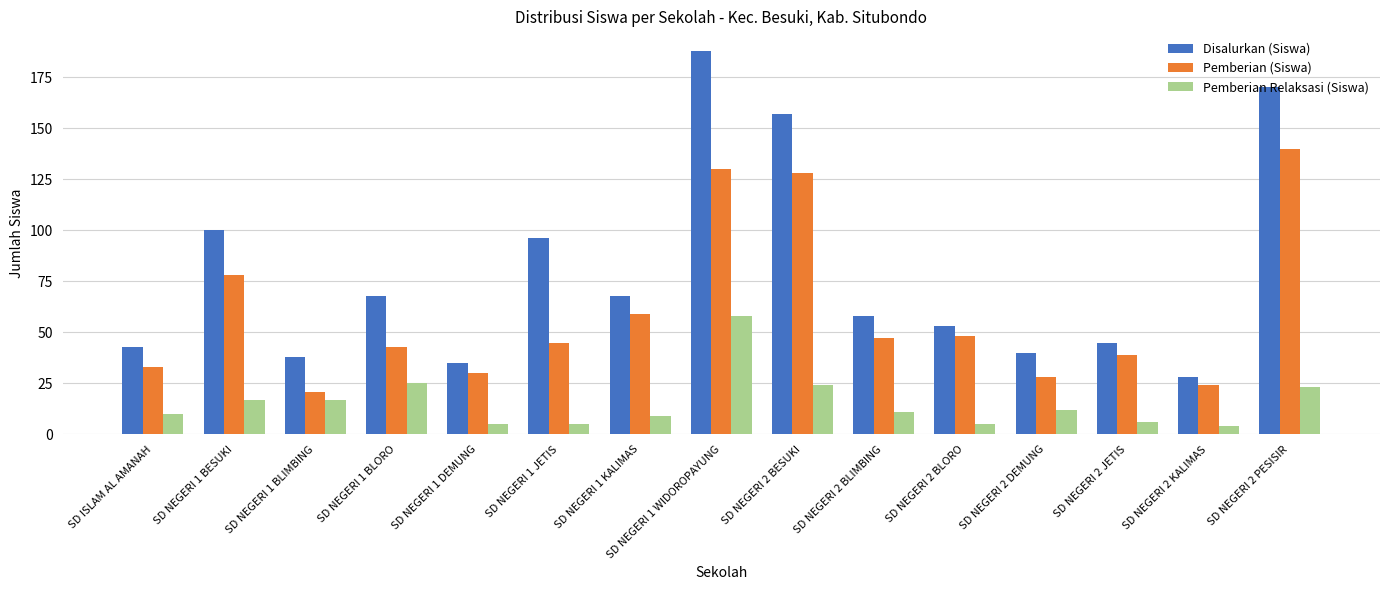

What are all the series names shown in the legend?

Disalurkan (Siswa), Pemberian (Siswa), Pemberian Relaksasi (Siswa)